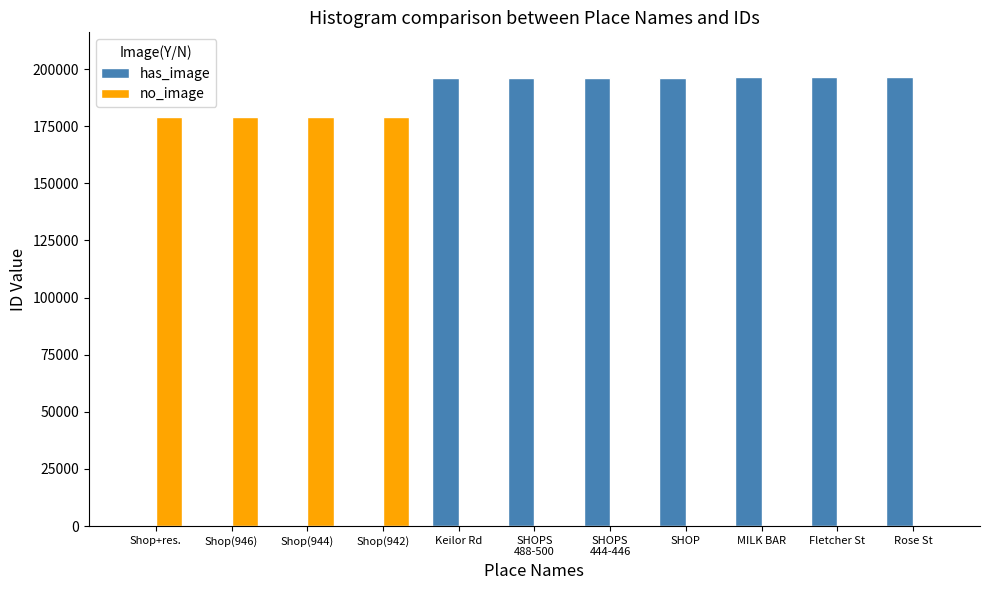

What is the greatest value displayed?

196449